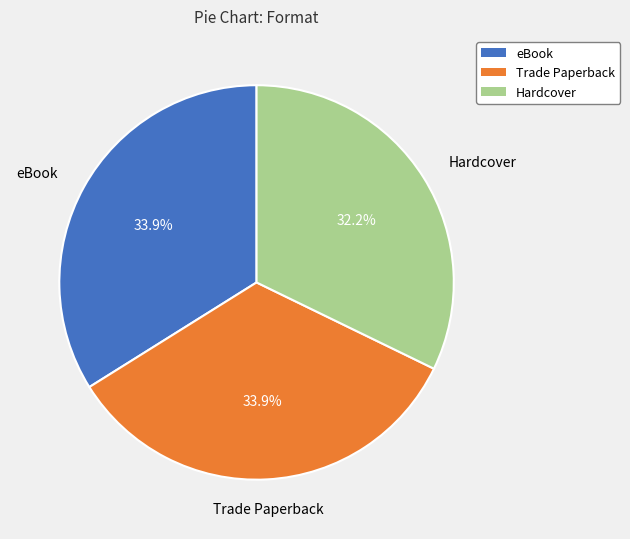

Is there any slice that represents more than half of the pie?

No